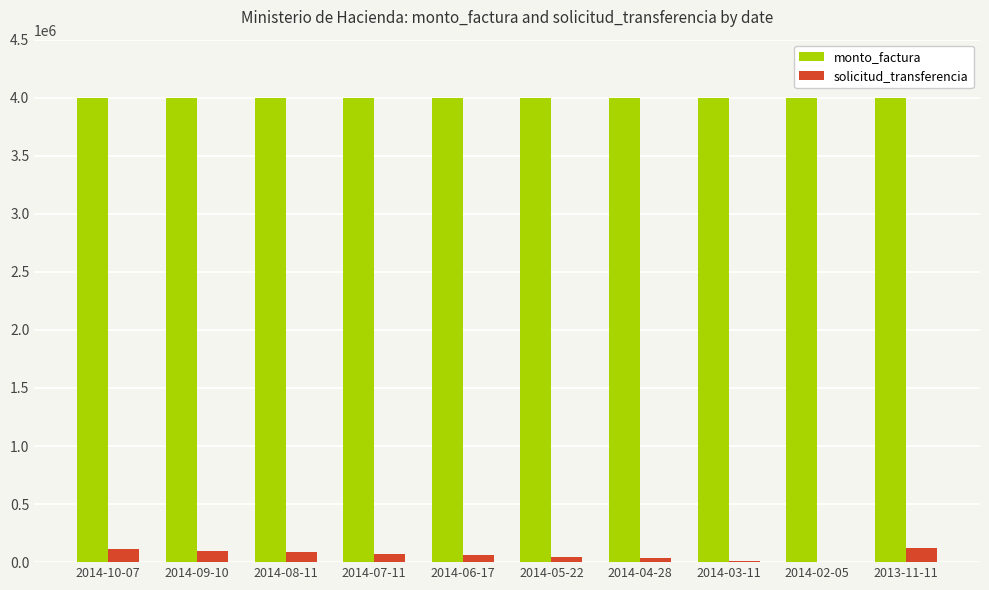

Are the bars grouped side by side (vs. stacked)?

Yes